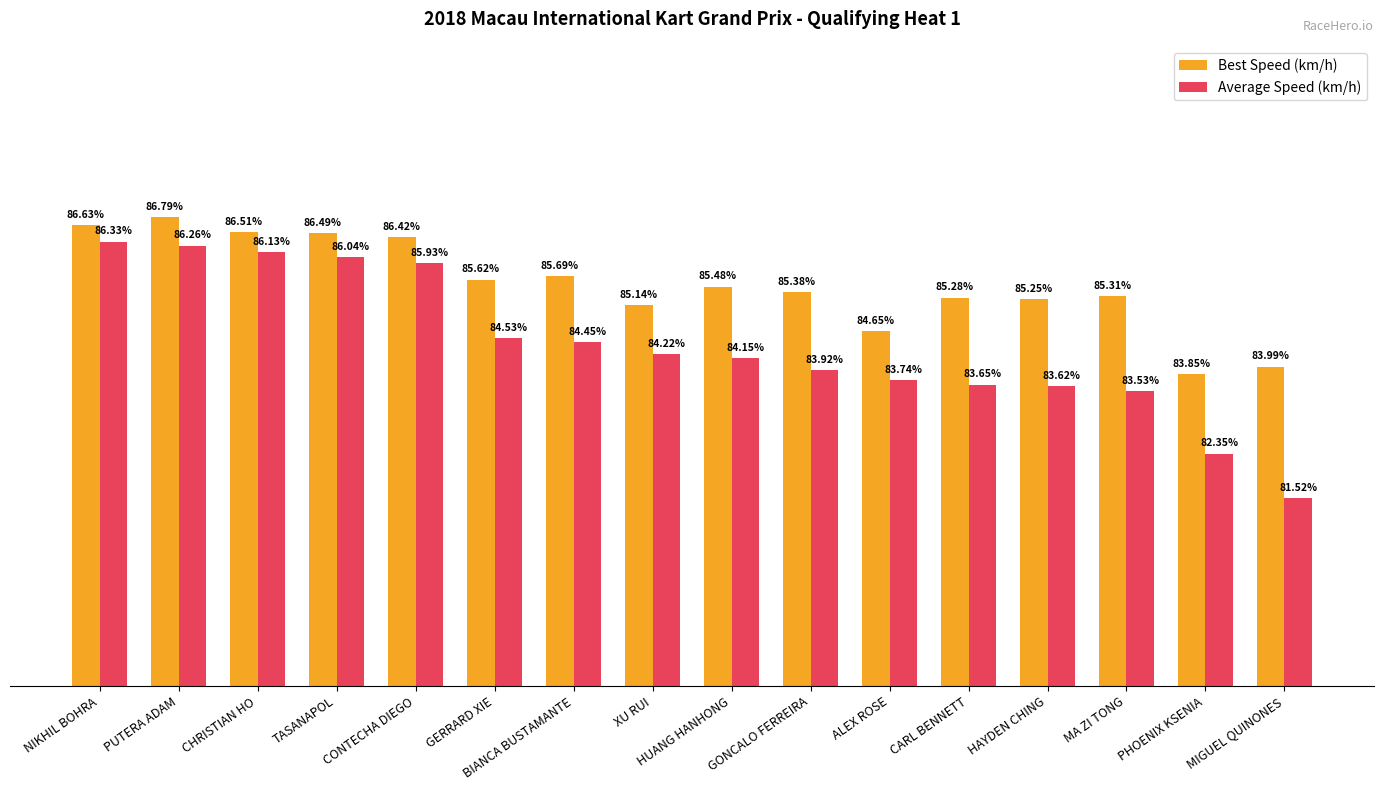

Between PUTERA ADAM and BIANCA BUSTAMANTE, which series saw the biggest shift?

Average Speed (km/h)